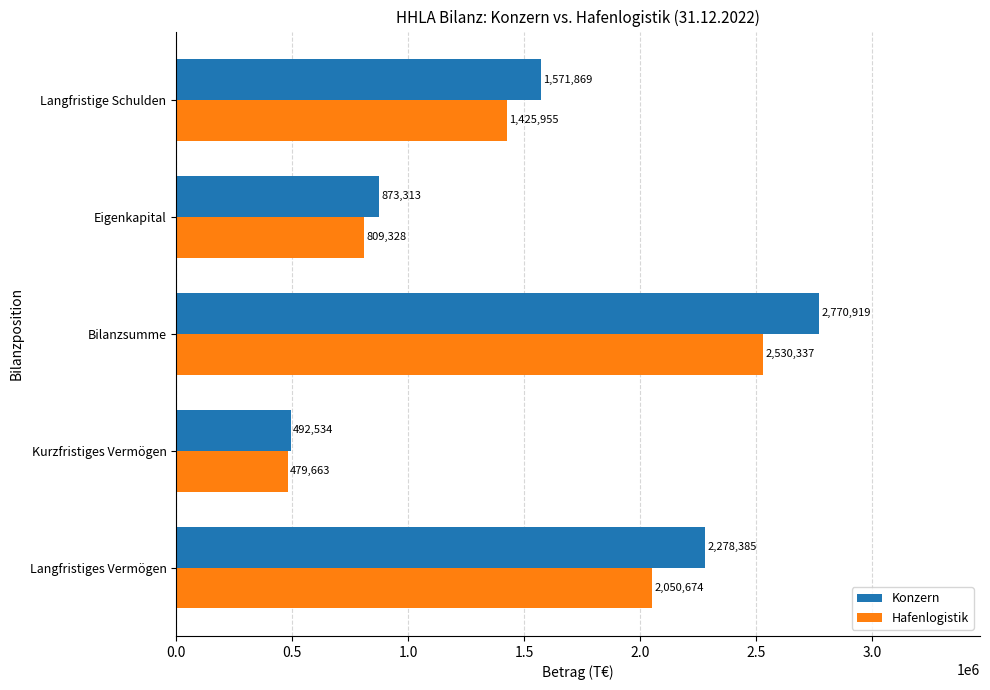

At how many categories does at least one series exceed 771981?

4